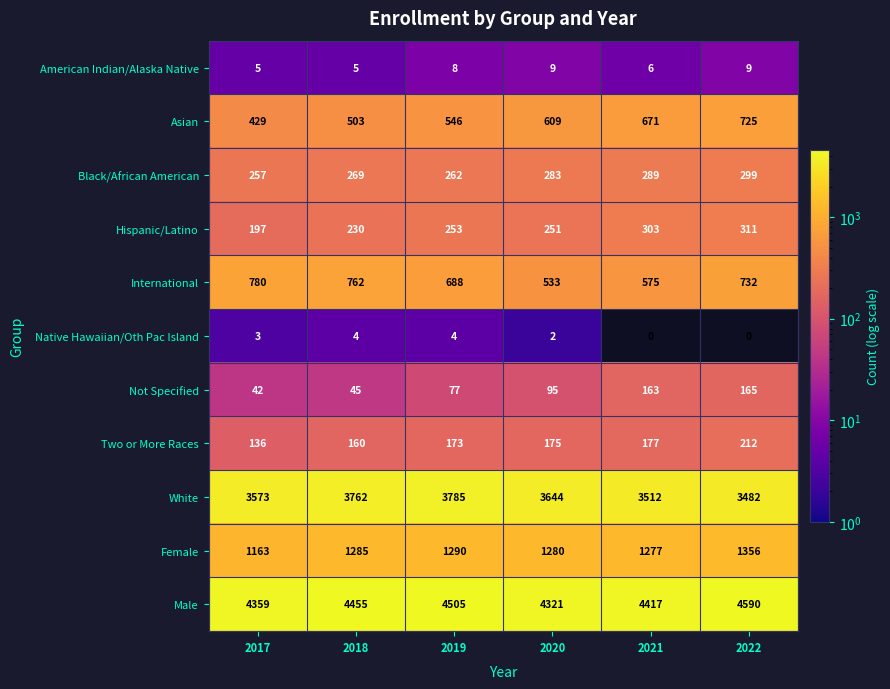

Which series has the widest spread of values?

White